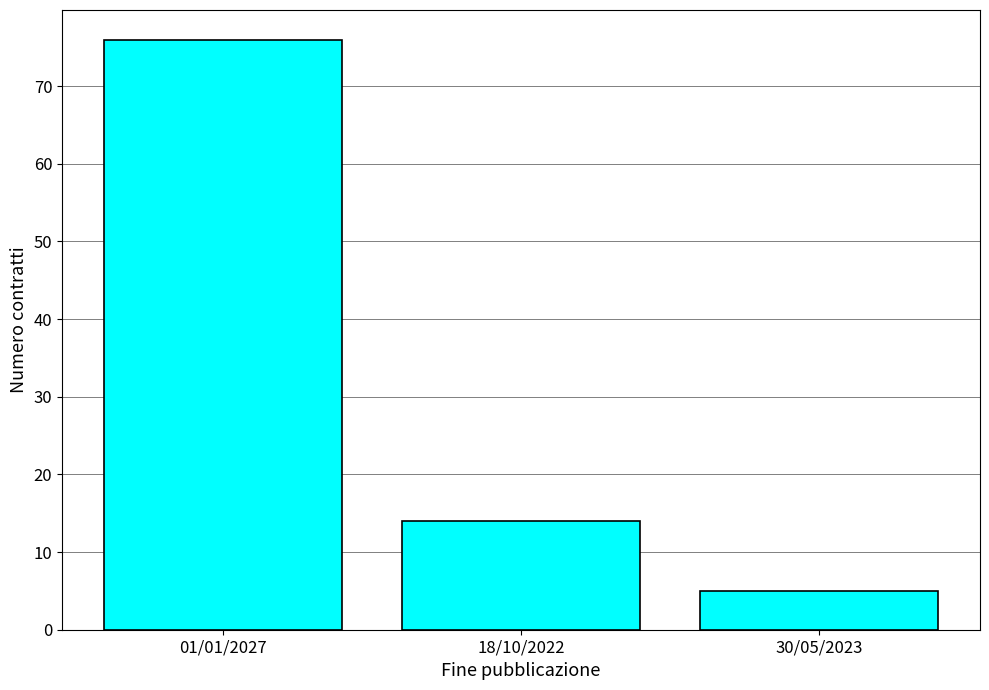

What is the change in value from 18/10/2022 to 30/05/2023?

-9